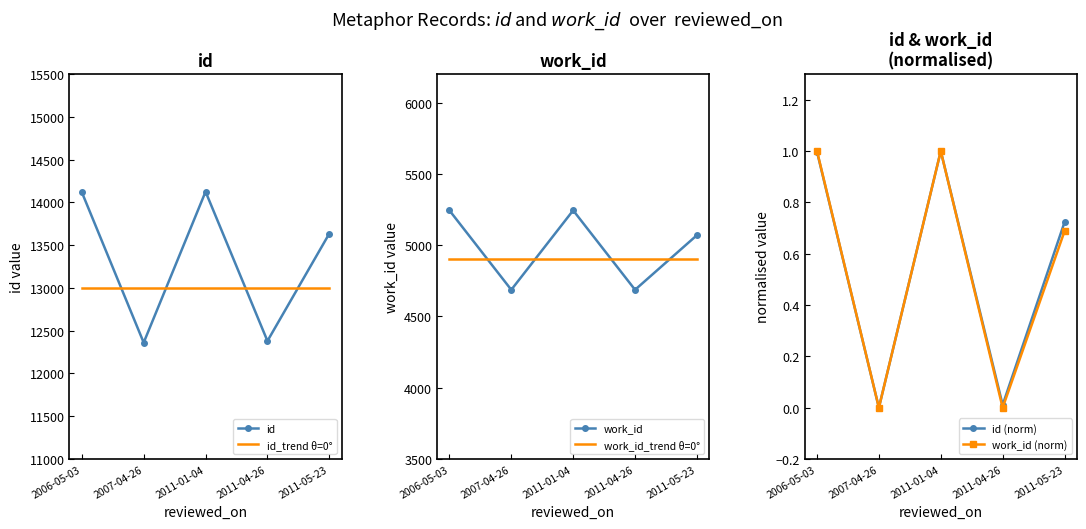

Between which two adjacent categories do id and id_trend θ=0° first intersect?

2006-05-03 and 2007-04-26